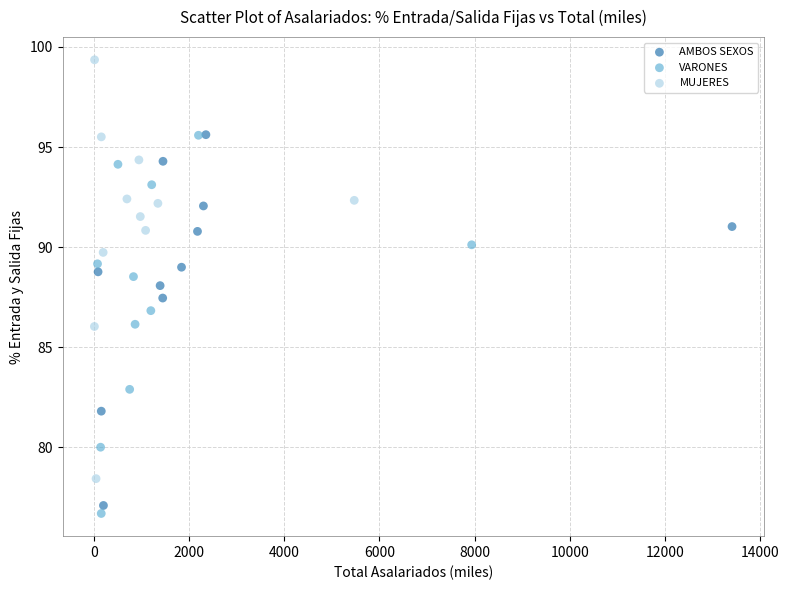

Which series contains the highest Y value?

MUJERES